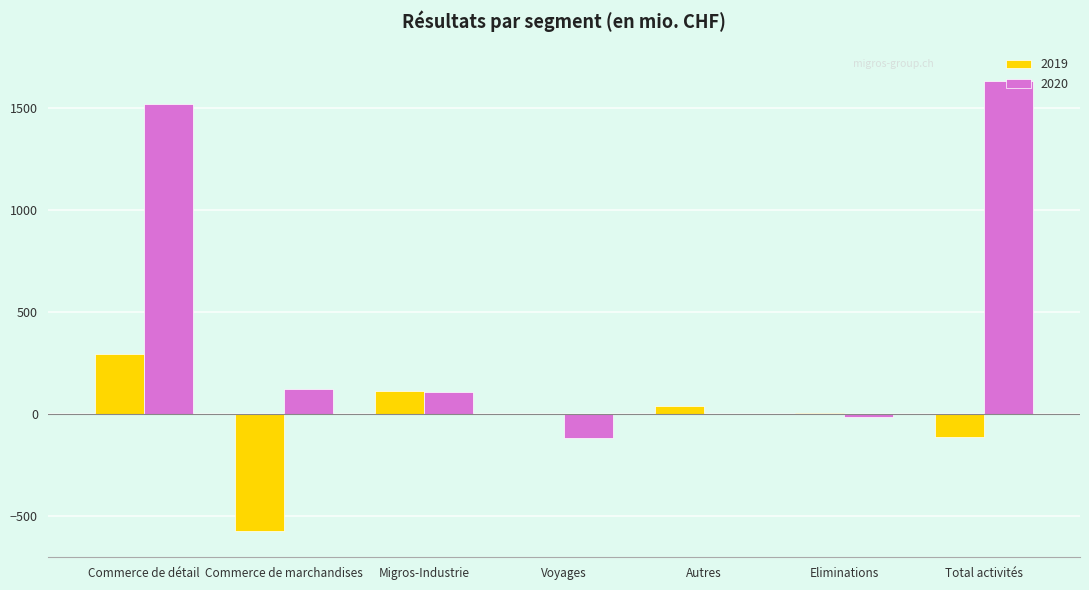

What is the sum of all 2019 values?

-226